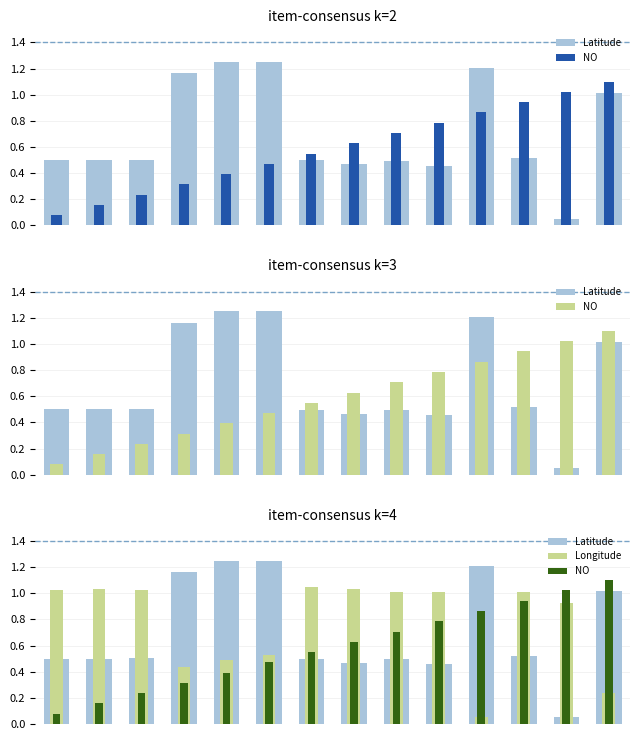

What is the difference between the highest and lowest values at 9?

0.6